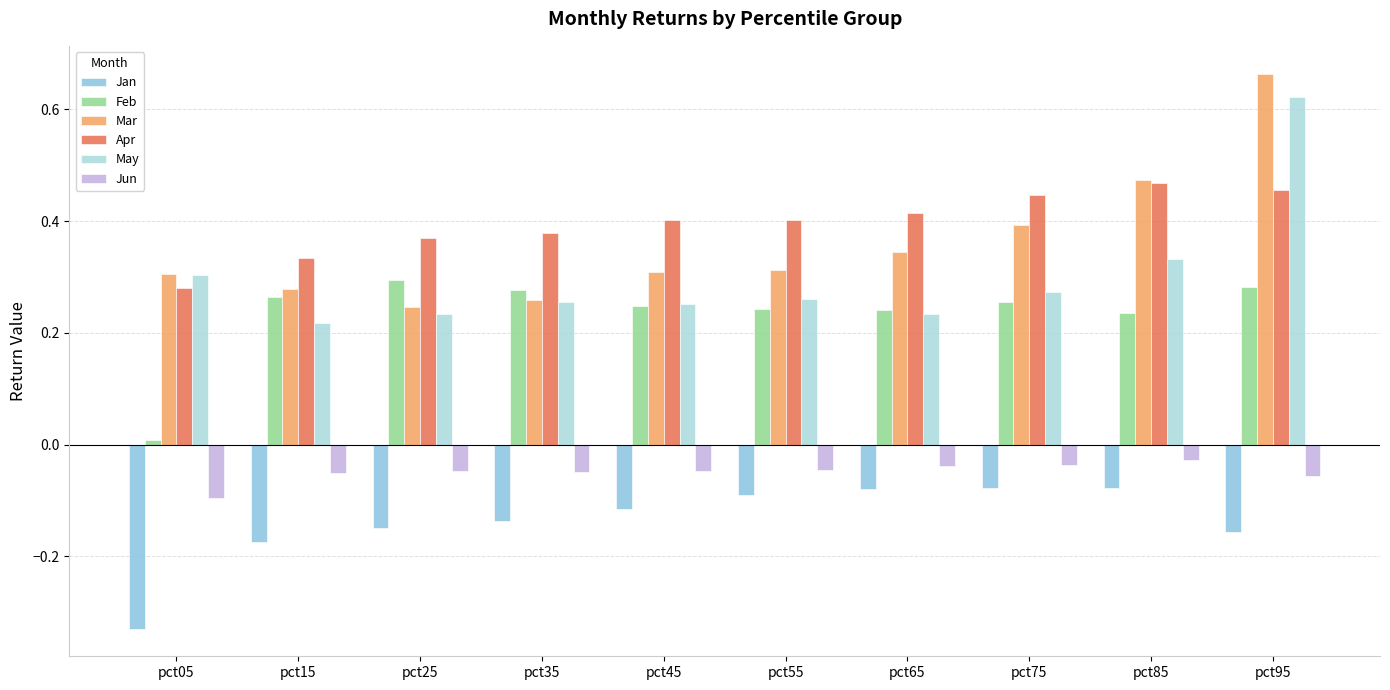

Which series has the largest total across all categories?

Apr